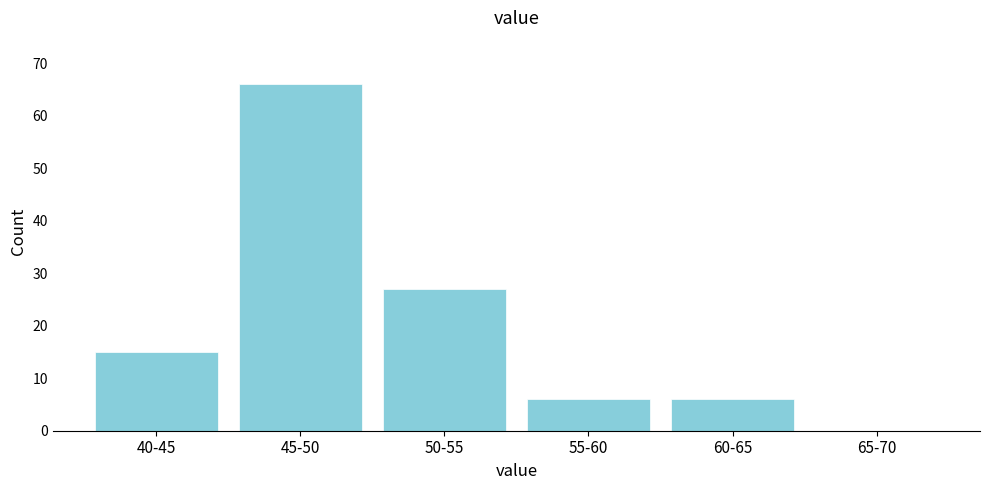

Reading left to right, transcribe all the data shown in this chart.

40-45=15	45-50=66	50-55=27	55-60=6	60-65=6	65-70=0